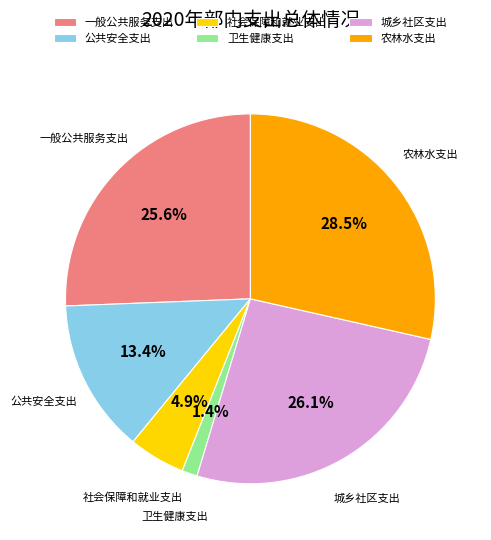

What is the largest slice in the pie chart?

农林水支出